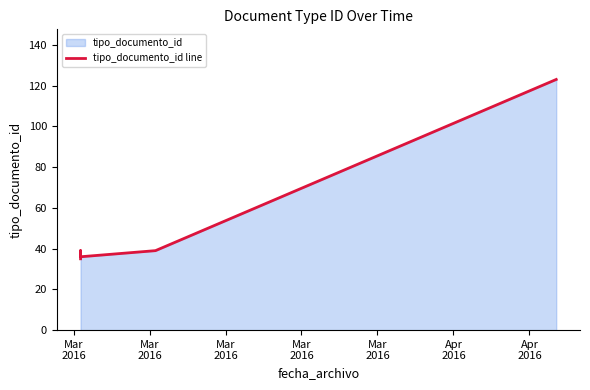

What is the value of the 2nd point from the left?

35